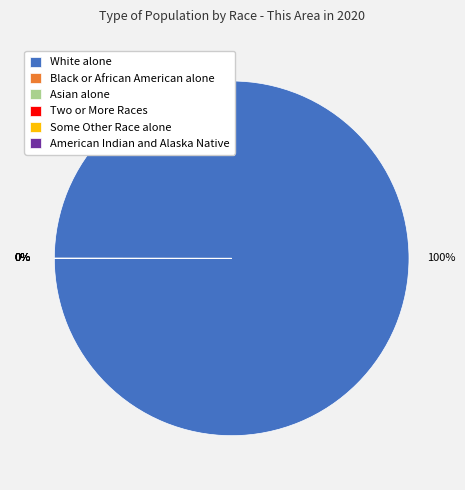

Rank the categories by value from lowest to highest.

American Indian and Alaska Native, Some Other Race alone, Two or More Races, Black or African American alone, Asian alone, White alone